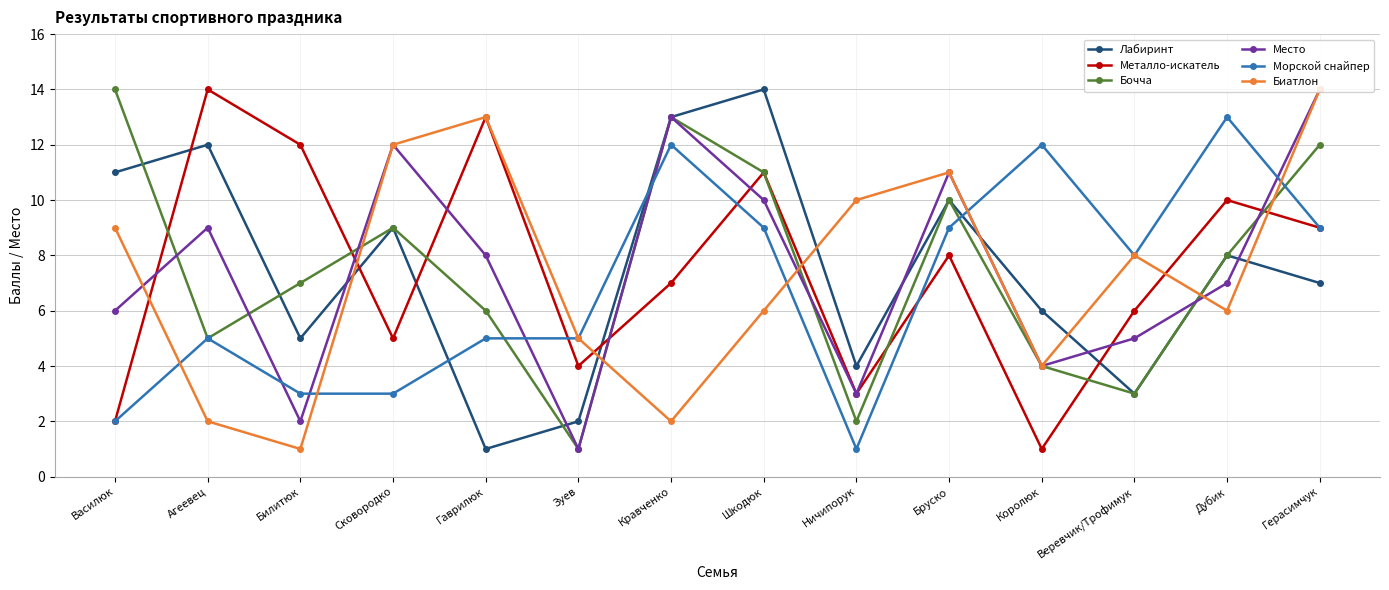

At which label does Место reach its peak?

Герасимчук